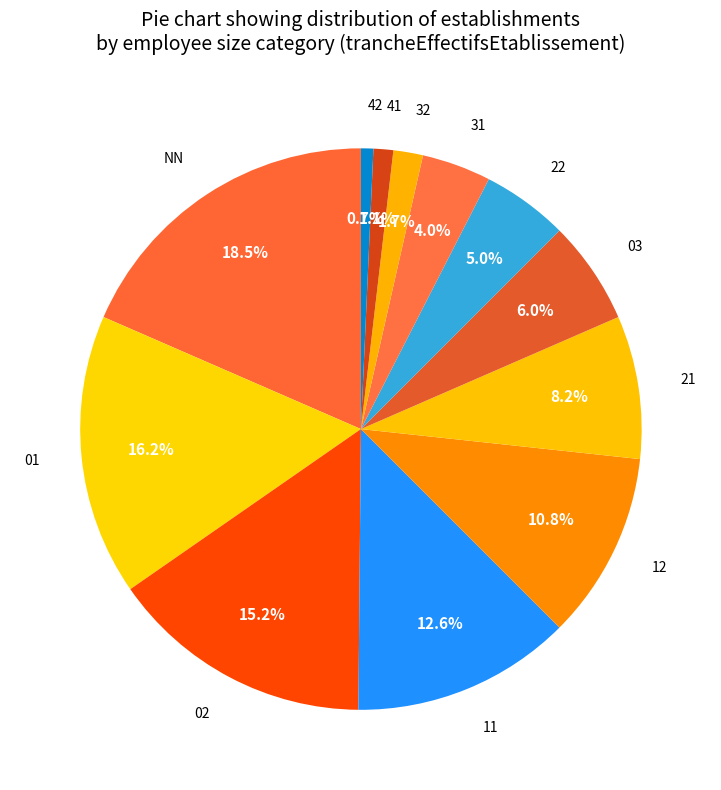

Which slice is the largest?

NN